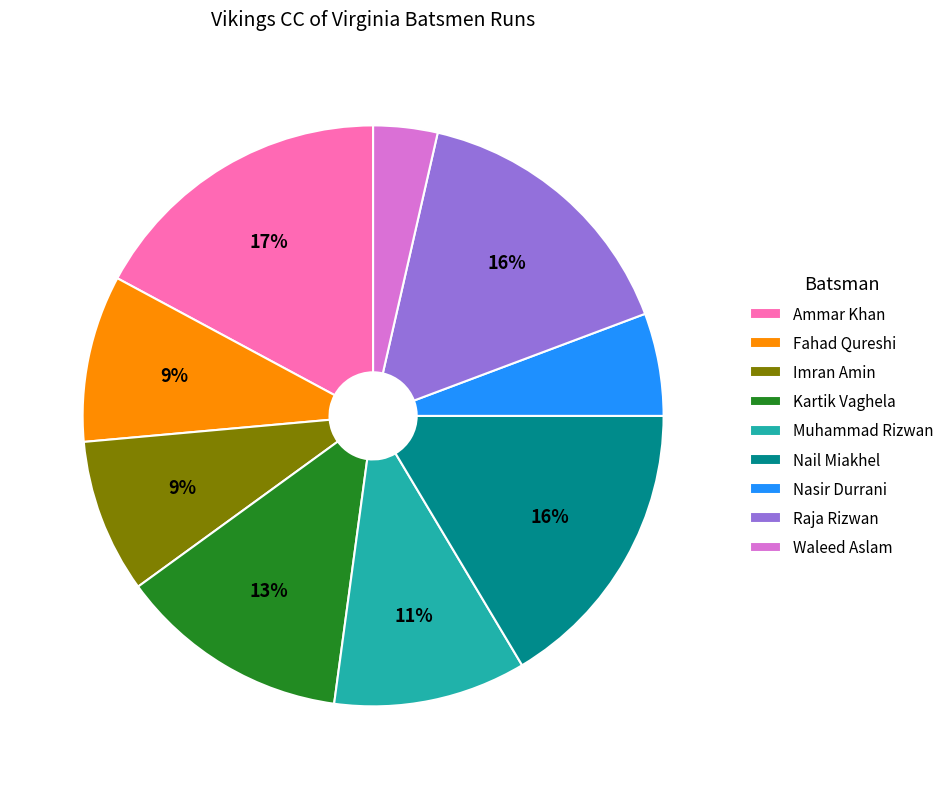

How many segments does this pie chart have?

9